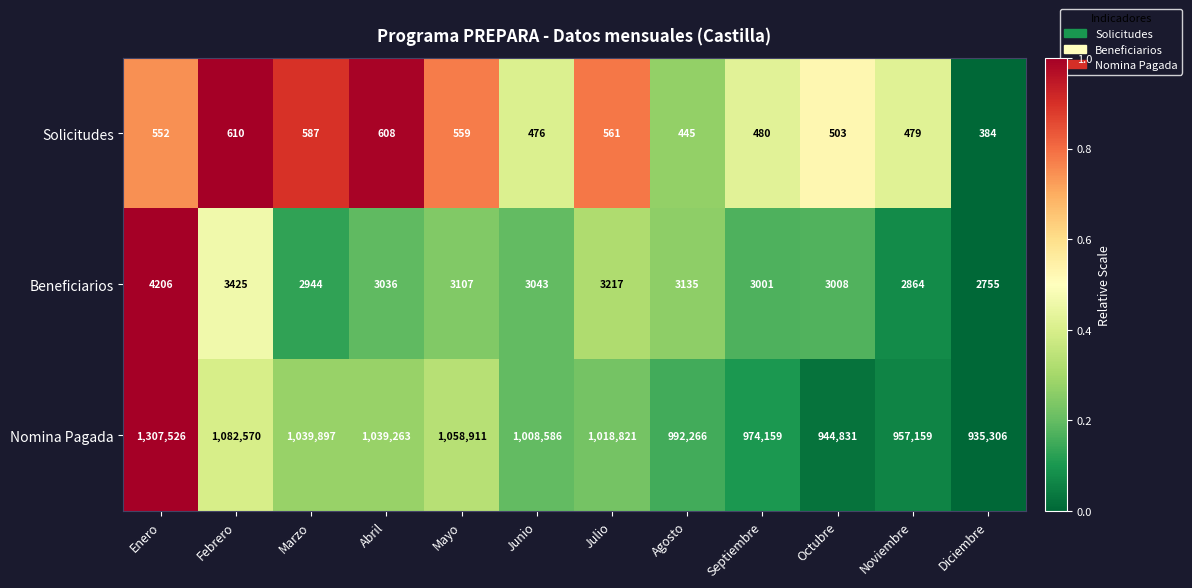

What is the total value across all series at Noviembre?

960502